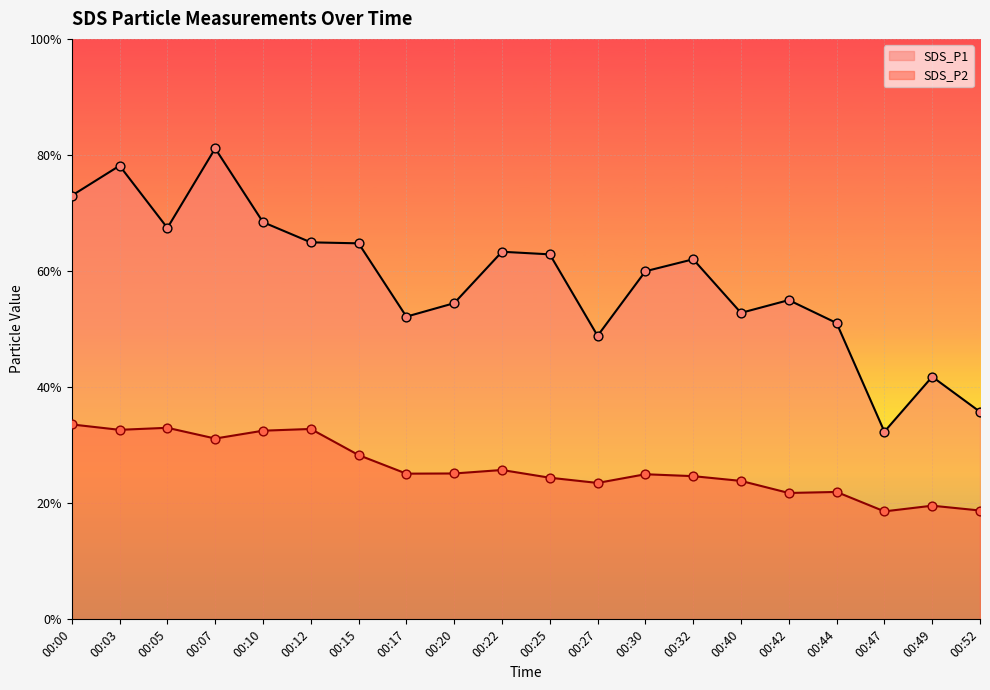

What is the total value across all series at 00:22?

89.1